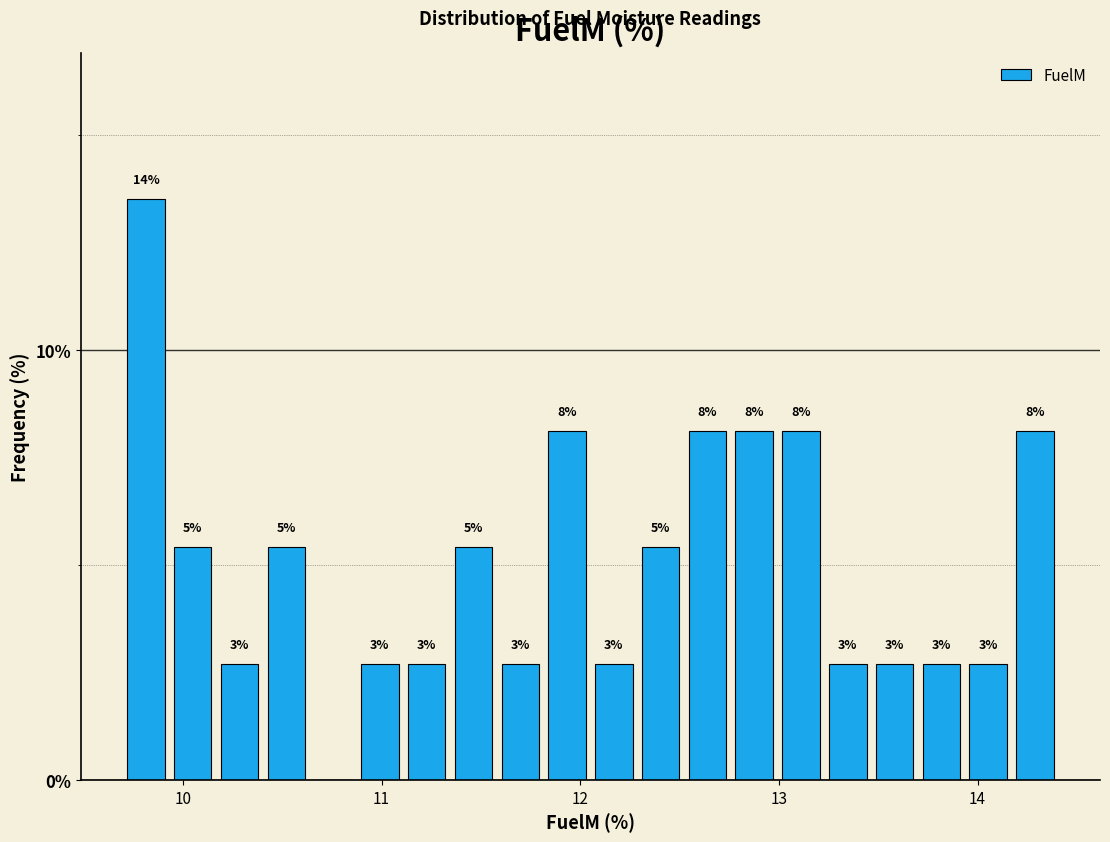

Around what value on the x-axis is the tallest bar? Give the approximate position of its centre, as read against the axis.

9.8